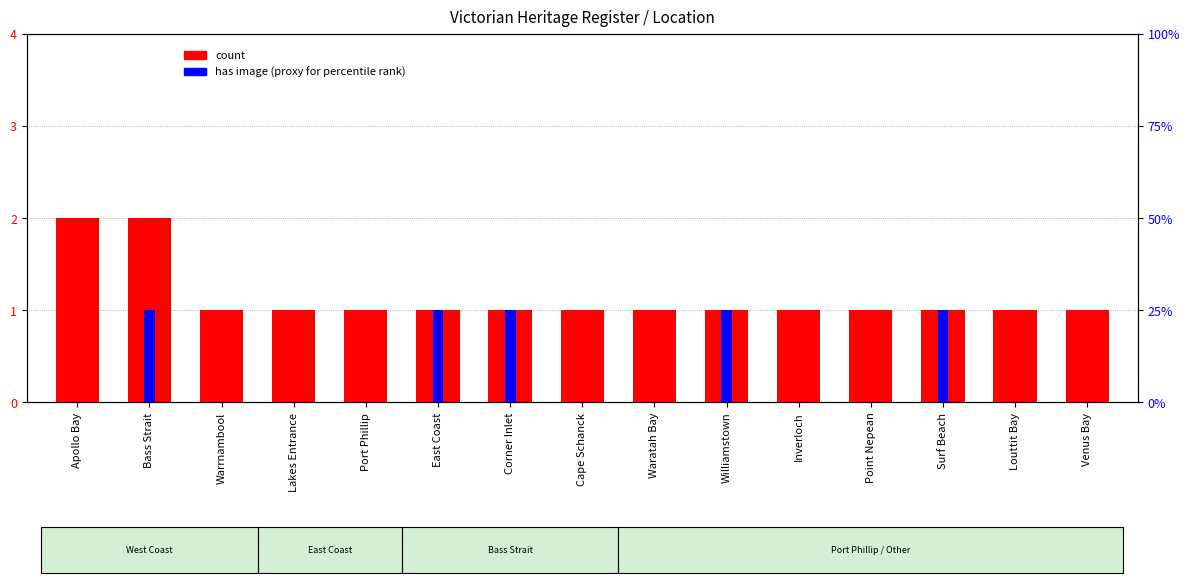

What is the sum of all count values?

17